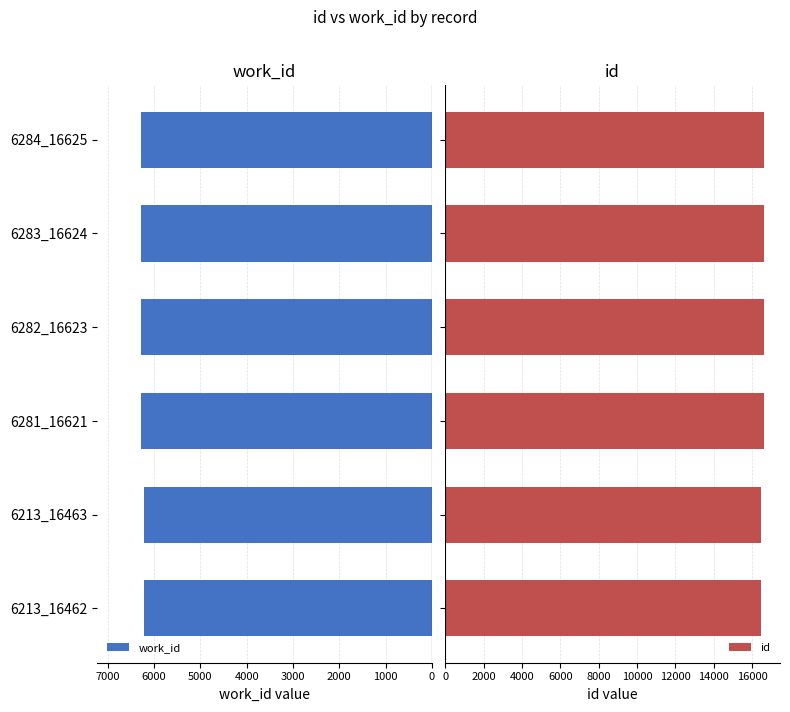

What is the average value of the work_id series?

6259